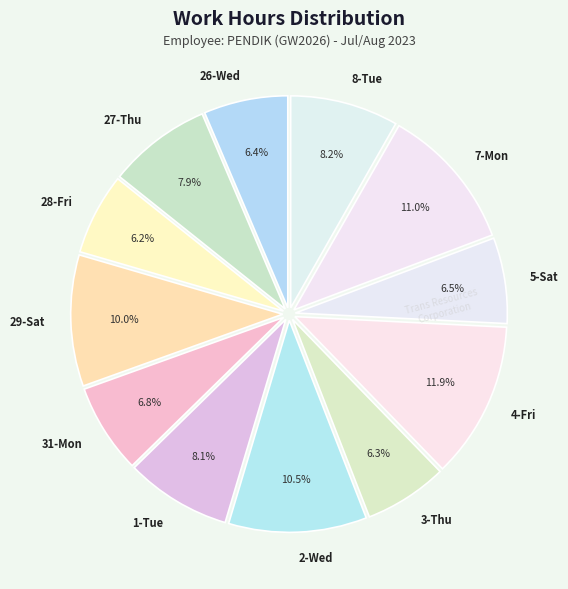

Count the number of slices in the pie.

12